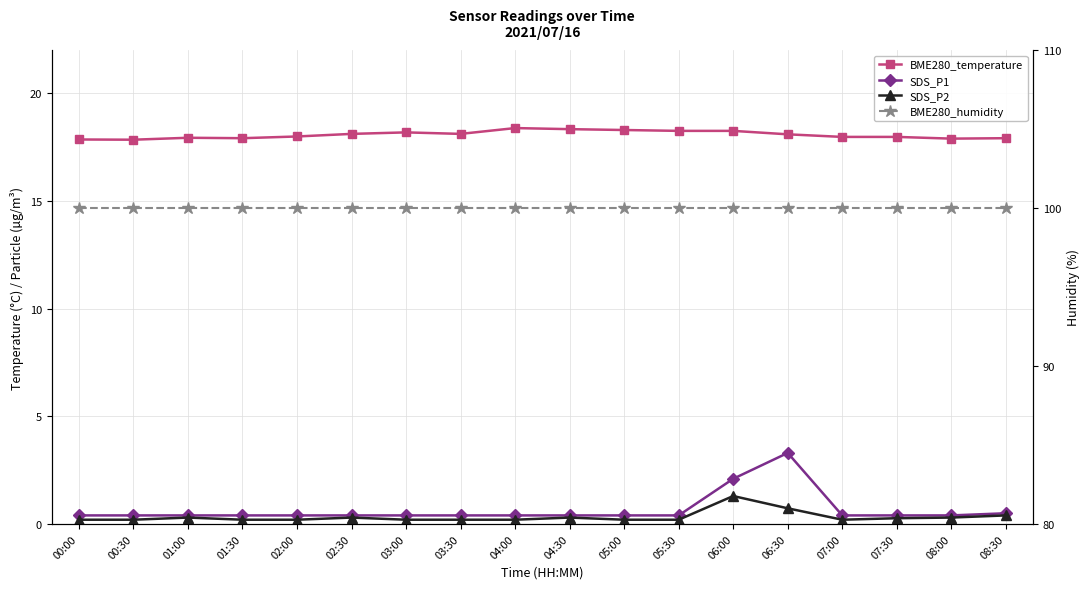

The BME280_temperature series shows 6.9 at 06:30. True or false?

False